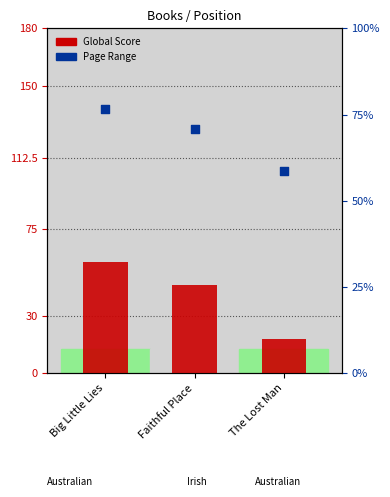

Is the value of Global Score at The Lost Man greater than the value of Page Range at Faithful Place?

No